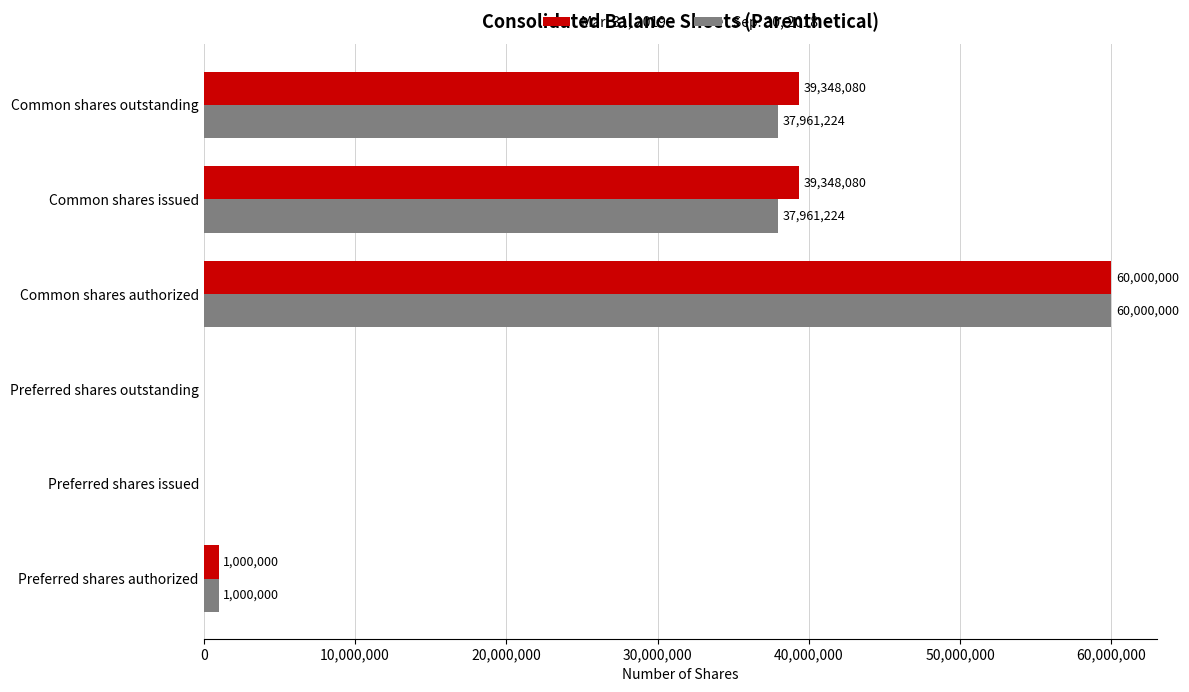

What is the sum of all Sep. 30, 2018 values?

136922448